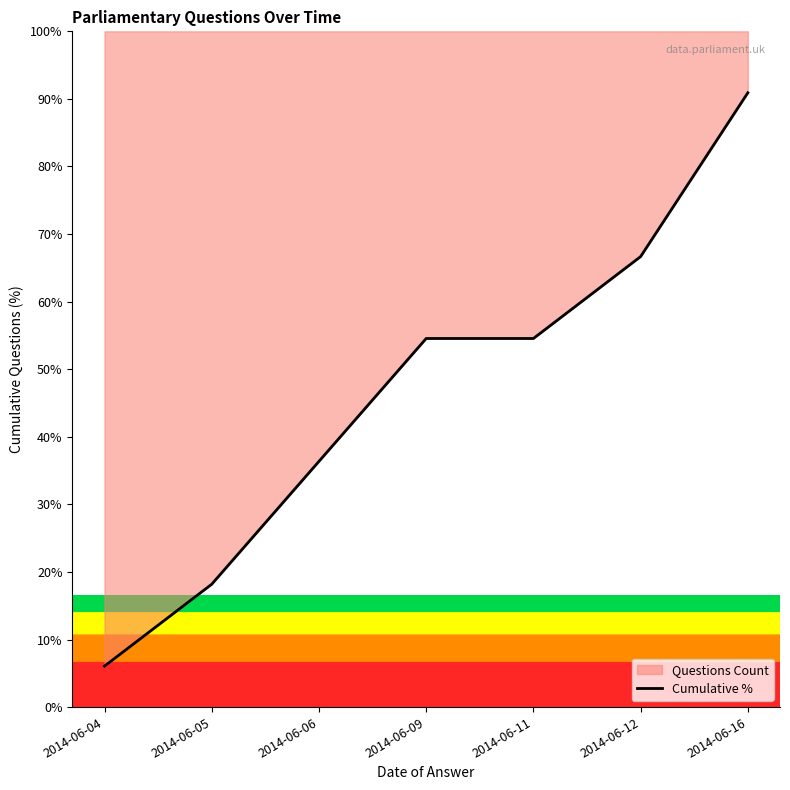

Rank the categories by value from lowest to highest.

2014-06-04, 2014-06-05, 2014-06-06, 2014-06-09, 2014-06-11, 2014-06-12, 2014-06-16